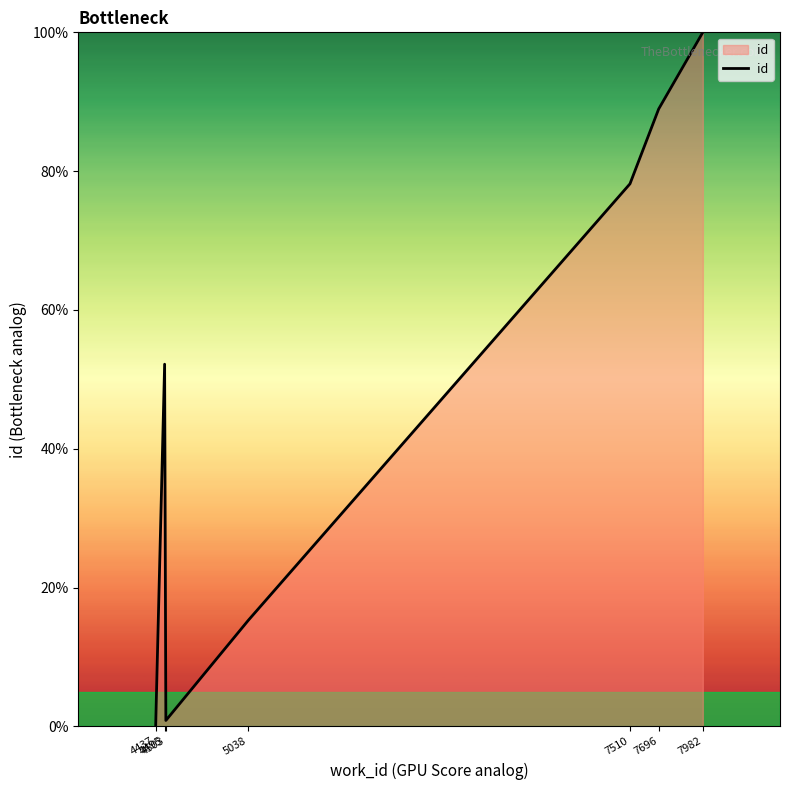

What is the sum of all values?

335.5